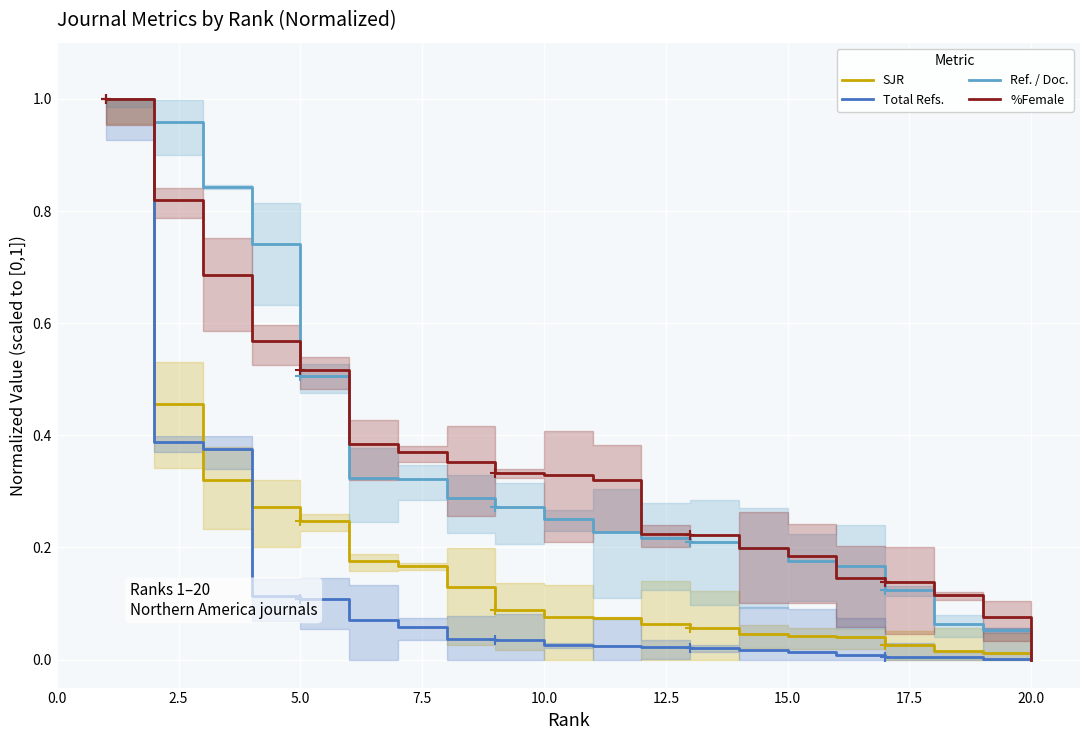

Is this an area chart (filled region under the line)?

No